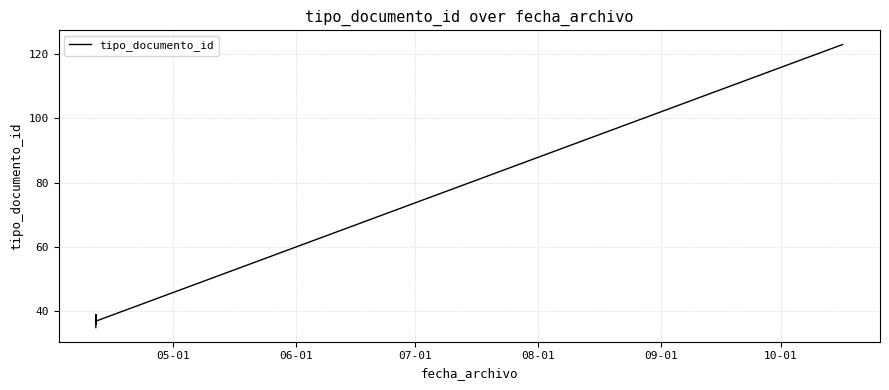

Does the chart display data point markers on the line(s)?

No